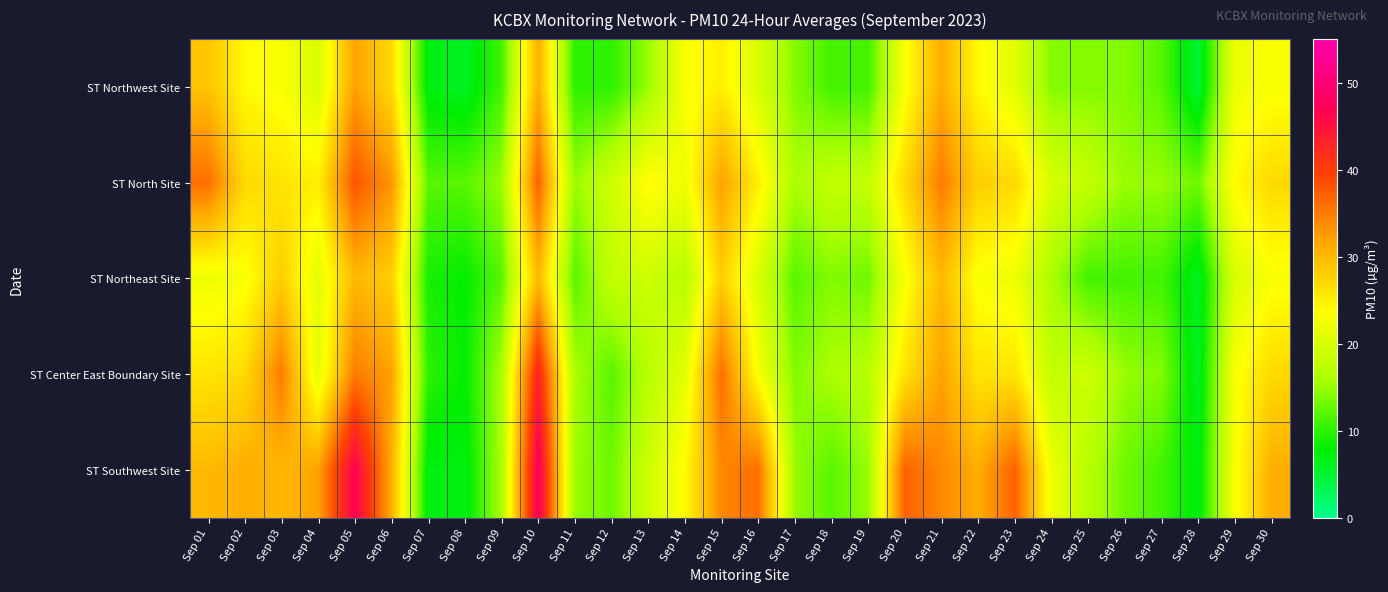

How many series are shown in this chart?

5